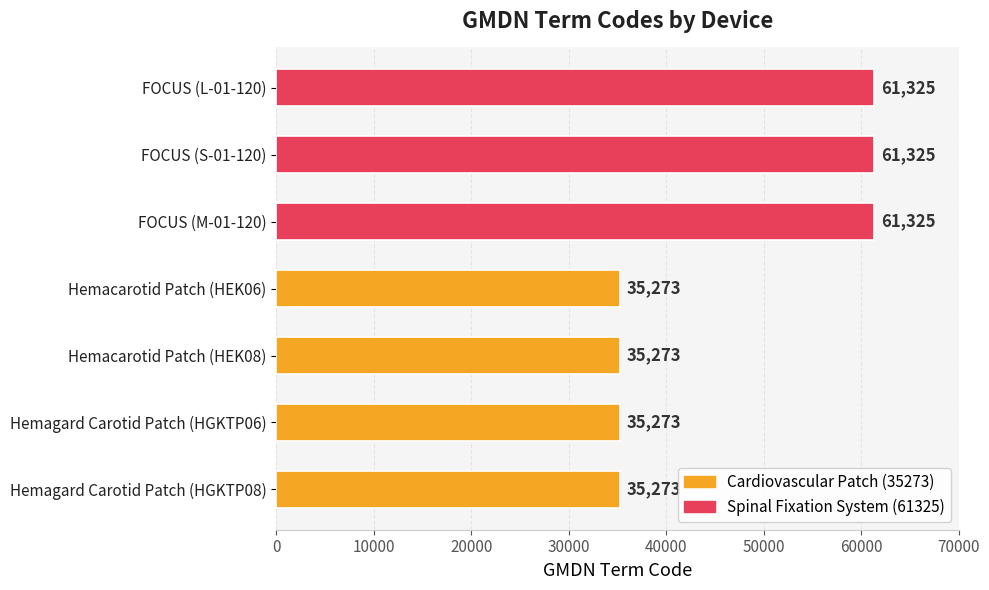

How many bars are there in total?

7